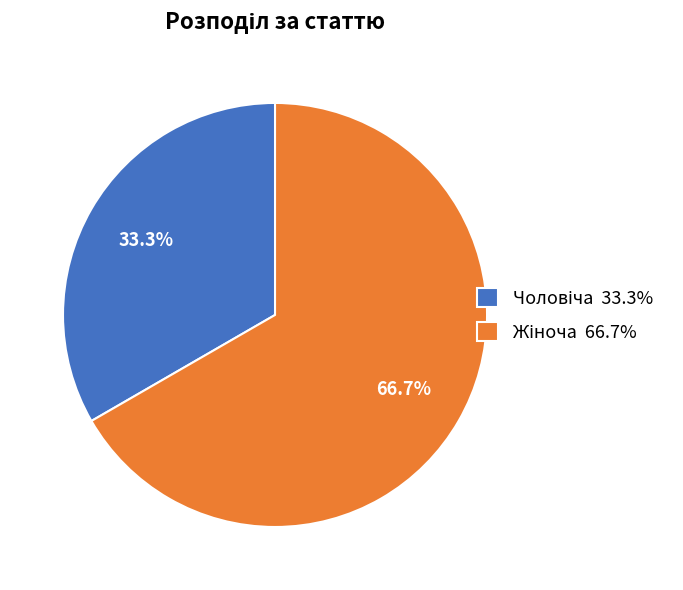

Is there a majority slice in this chart?

Yes